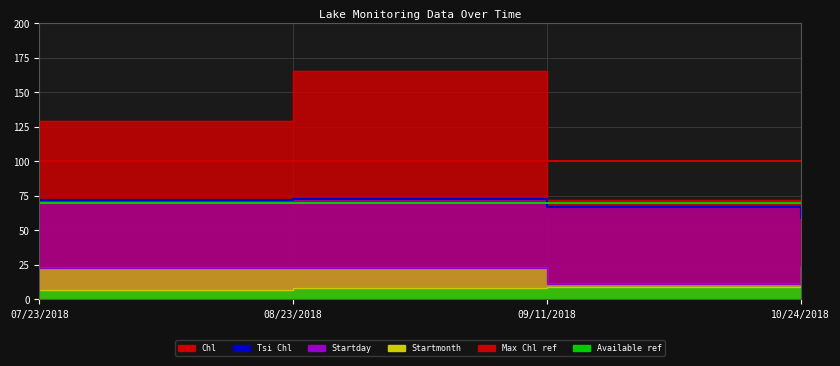

Read the Max Chl ref value at 07/23/2018.

100